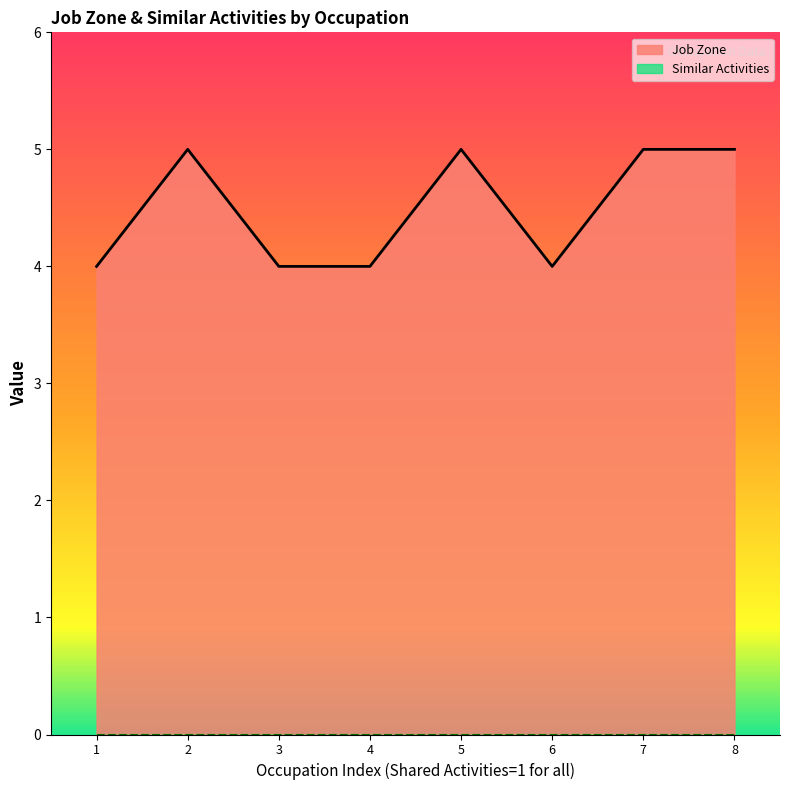

Reading left to right, list all the values displayed in this chart.

4	5	4	4	5	4	5	5